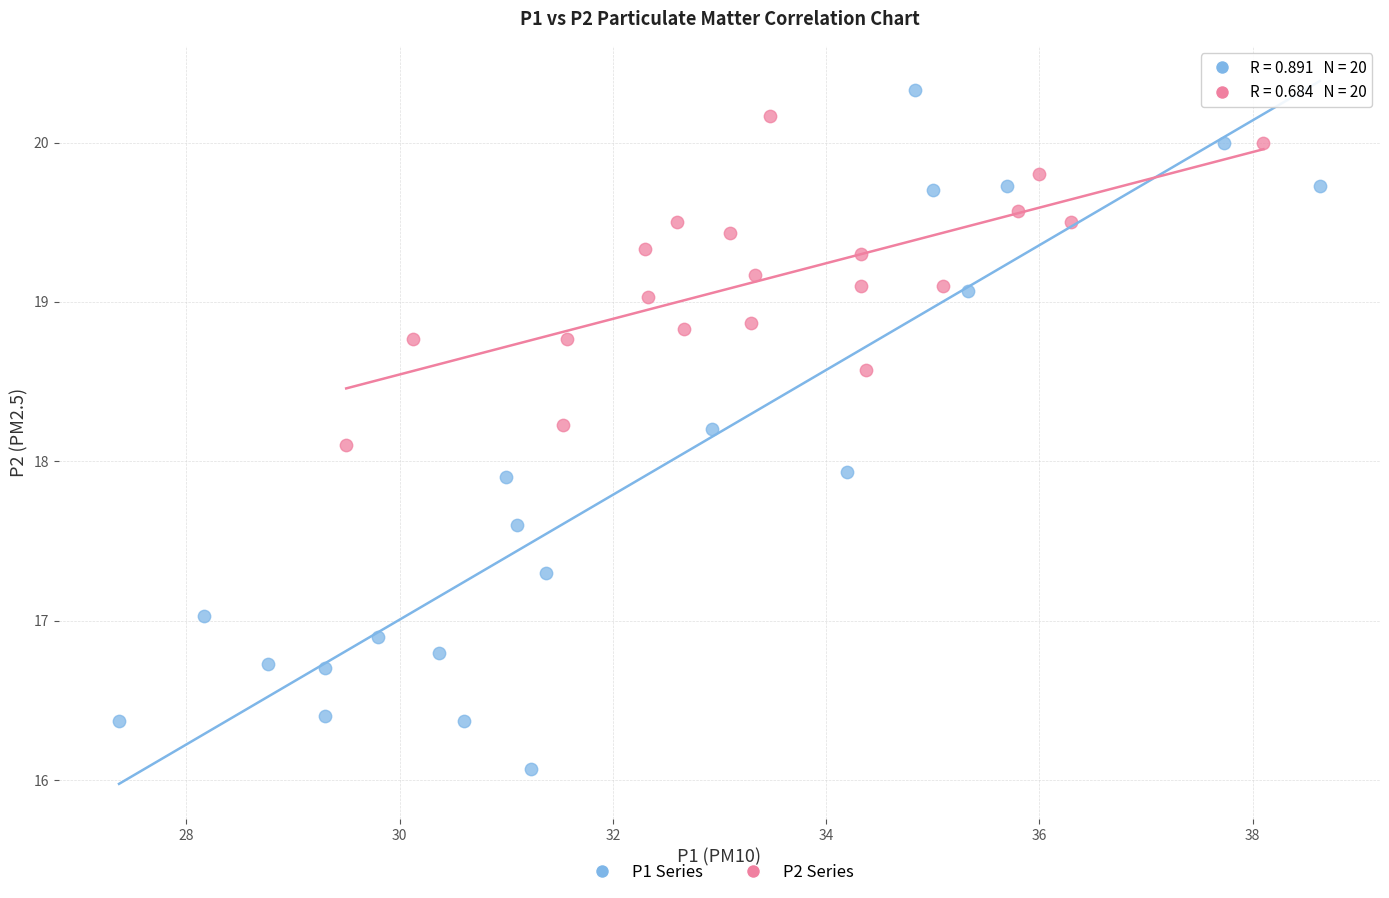

Which series reaches the minimum Y coordinate?

P1 Series